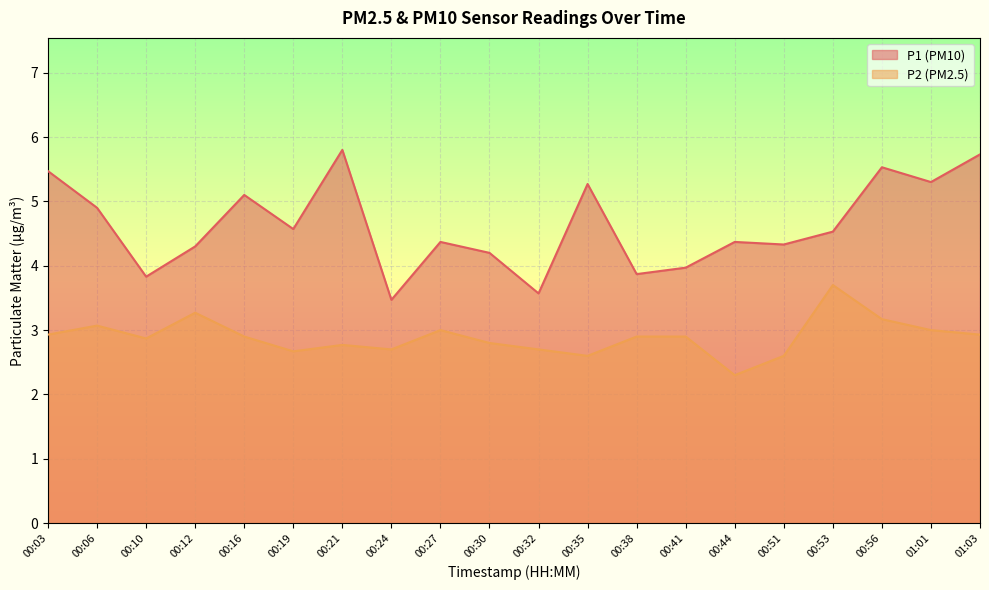

What is the sum of the P2 values at 00:35 and 00:51?

5.2